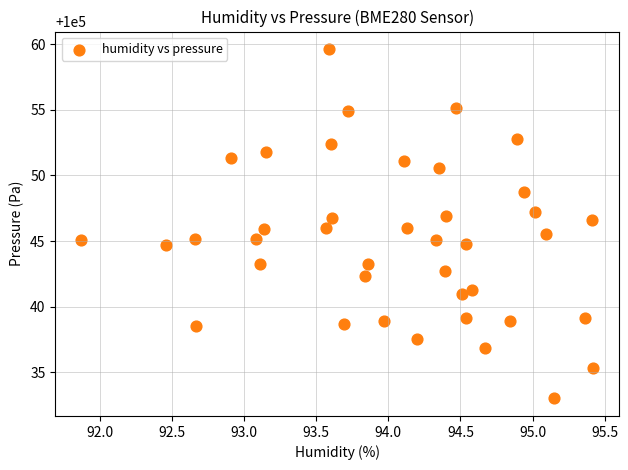

What is the range of Y values (max minus min)?

26.6